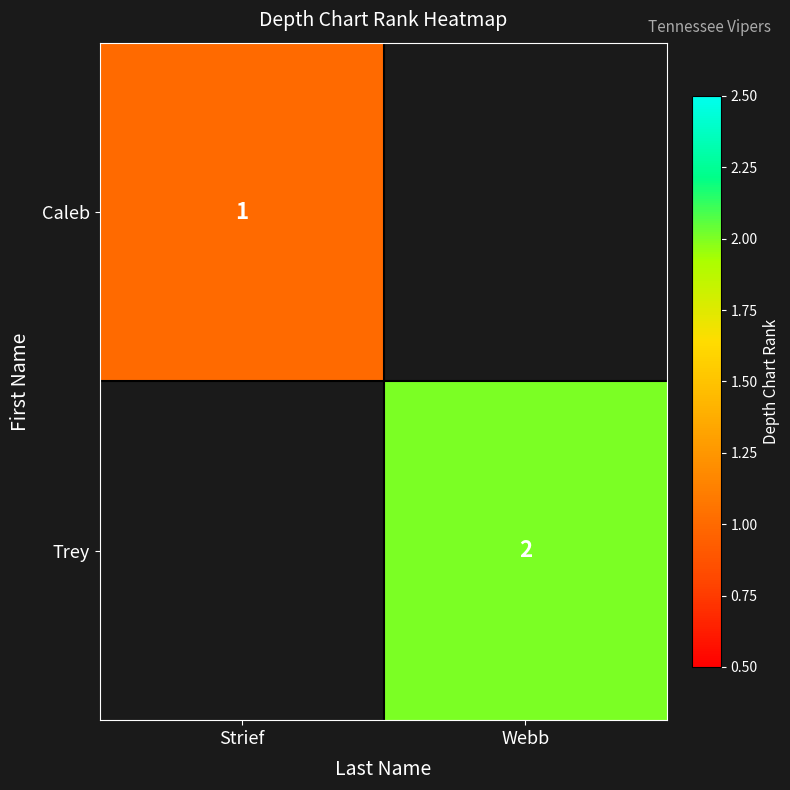

Is it true that Trey equals 3 at Webb?

False